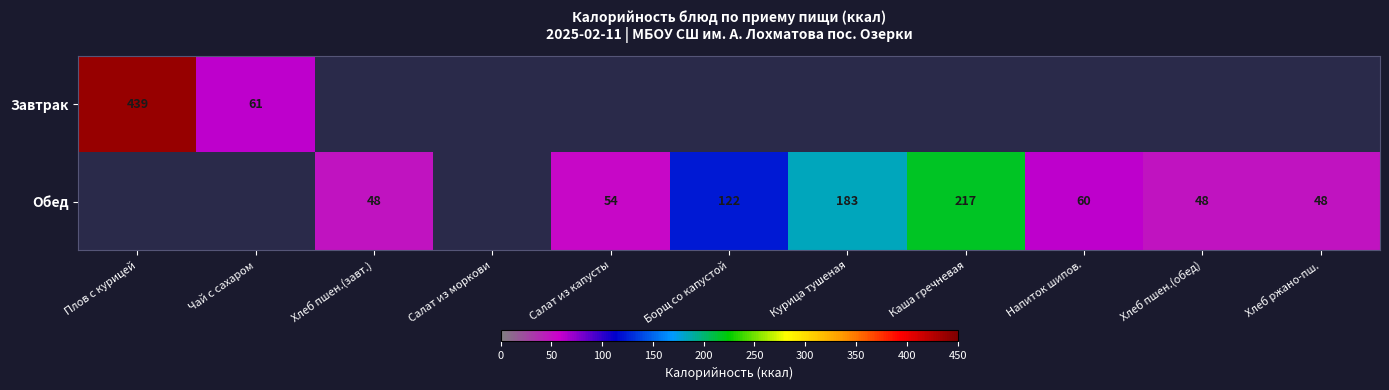

The Обед series shows 54 at Салат из капусты. True or false?

True